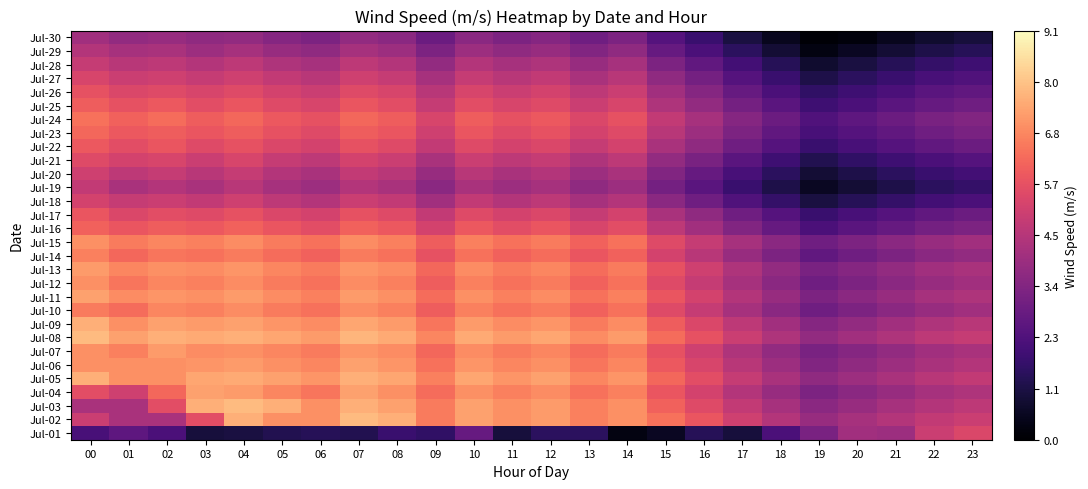

Reading right to left, extract all data points from this chart.

Jul-01: 23=5.4	22=5.0	21=4.0	20=4.1	19=3.2	18=2.2	17=1.0	16=1.4	15=0.6	14=0.3	13=1.5	12=1.5	11=1.0	10=2.8	09=1.6	08=1.8	07=1.3	06=1.4	05=1.3	04=1.1	03=1.0	02=2.2	01=2.6	00=2.1
Jul-02: 23=5.0	22=4.8	21=4.5	20=4.2	19=3.9	18=4.5	17=5.1	16=5.8	15=6.4	14=7.0	13=6.7	12=7.2	11=7.0	10=7.3	09=6.6	08=7.6	07=7.8	06=7.0	05=7.0	04=7.6	03=5.6	02=4.3	01=4.3	00=5.0
Jul-03: 23=4.7	22=4.5	21=4.2	20=3.9	19=3.6	18=4.2	17=4.8	16=5.5	15=6.1	14=7.0	13=6.7	12=7.2	11=7.0	10=7.3	09=6.6	08=7.3	07=7.6	06=7.0	05=7.6	04=7.8	03=7.6	02=5.6	01=4.3	00=4.3
Jul-04: 23=4.4	22=4.2	21=3.9	20=3.6	19=3.3	18=3.9	17=4.5	16=5.2	15=5.8	14=6.7	13=6.4	12=6.9	11=6.7	10=7.0	09=6.3	08=7.0	07=7.3	06=6.5	05=6.8	04=7.2	03=7.3	02=6.2	01=5.1	00=5.6
Jul-05: 23=4.8	22=4.6	21=4.3	20=4.0	19=3.7	18=4.3	17=4.9	16=5.6	15=6.2	14=7.1	13=6.8	12=7.3	11=7.1	10=7.4	09=6.7	08=7.4	07=7.6	06=7.1	05=7.3	04=7.5	03=7.4	02=7.0	01=7.0	00=7.6
Jul-06: 23=4.5	22=4.3	21=4.0	20=3.7	19=3.4	18=4.0	17=4.6	16=5.3	15=5.9	14=6.8	13=6.5	12=7.0	11=6.8	10=7.1	09=6.4	08=7.1	07=7.3	06=6.8	05=7.0	04=7.2	03=7.1	02=7.0	01=7.0	00=7.0
Jul-07: 23=4.3	22=4.1	21=3.8	20=3.5	19=3.2	18=3.8	17=4.4	16=5.1	15=5.7	14=6.6	13=6.3	12=6.8	11=6.6	10=6.9	09=6.2	08=6.9	07=7.1	06=6.6	05=6.8	04=7.0	03=6.9	02=7.2	01=6.7	00=7.0
Jul-08: 23=4.9	22=4.7	21=4.4	20=4.1	19=3.8	18=4.4	17=5.0	16=5.7	15=6.3	14=7.2	13=6.9	12=7.4	11=7.2	10=7.5	09=6.8	08=7.5	07=7.7	06=7.2	05=7.4	04=7.6	03=7.5	02=7.6	01=7.3	00=7.8
Jul-09: 23=4.6	22=4.4	21=4.1	20=3.8	19=3.5	18=4.1	17=4.7	16=5.4	15=6.0	14=6.9	13=6.6	12=7.1	11=6.9	10=7.2	09=6.5	08=7.2	07=7.4	06=6.9	05=7.1	04=7.3	03=7.2	02=7.3	01=7.0	00=7.6
Jul-10: 23=4.1	22=3.9	21=3.6	20=3.3	19=3.0	18=3.6	17=4.2	16=4.9	15=5.5	14=6.4	13=6.1	12=6.6	11=6.4	10=6.7	09=6.0	08=6.7	07=6.9	06=6.4	05=6.6	04=6.9	03=6.7	02=6.8	01=6.3	00=6.6
Jul-11: 23=4.4	22=4.2	21=3.9	20=3.6	19=3.3	18=3.9	17=4.5	16=5.2	15=5.8	14=6.7	13=6.4	12=6.9	11=6.7	10=7.0	09=6.3	08=7.0	07=7.2	06=6.7	05=6.9	04=7.2	03=7.0	02=7.1	01=6.9	00=7.3
Jul-12: 23=4.1	22=3.9	21=3.6	20=3.3	19=3.0	18=3.6	17=4.2	16=4.9	15=5.5	14=6.4	13=6.1	12=6.6	11=6.4	10=6.7	09=6.0	08=6.7	07=6.9	06=6.4	05=6.6	04=6.9	03=6.7	02=6.8	01=6.5	00=7.0
Jul-13: 23=4.3	22=4.1	21=3.8	20=3.5	19=3.2	18=3.8	17=4.4	16=5.1	15=5.7	14=6.6	13=6.3	12=6.8	11=6.6	10=6.9	09=6.2	08=6.9	07=7.1	06=6.6	05=6.8	04=7.1	03=6.9	02=7.0	01=6.8	00=7.2
Jul-14: 23=3.8	22=3.6	21=3.3	20=3.0	19=2.7	18=3.3	17=3.9	16=4.6	15=5.2	14=6.1	13=5.8	12=6.3	11=6.1	10=6.4	09=5.7	08=6.4	07=6.6	06=6.1	05=6.3	04=6.6	03=6.4	02=6.5	01=6.2	00=6.7
Jul-15: 23=4.1	22=3.9	21=3.6	20=3.3	19=3.0	18=3.6	17=4.2	16=4.9	15=5.5	14=6.4	13=6.1	12=6.6	11=6.4	10=6.7	09=6.0	08=6.7	07=6.9	06=6.4	05=6.6	04=6.9	03=6.7	02=6.8	01=6.6	00=7.0
Jul-16: 23=3.3	22=3.1	21=2.8	20=2.5	19=2.2	18=2.8	17=3.4	16=4.1	15=4.7	14=5.6	13=5.3	12=5.8	11=5.6	10=5.9	09=5.2	08=5.9	07=6.1	06=5.6	05=5.8	04=6.1	03=5.9	02=6.0	01=5.8	00=6.1
Jul-17: 23=2.9	22=2.7	21=2.4	20=2.1	19=1.8	18=2.4	17=3.0	16=3.7	15=4.3	14=5.2	13=4.9	12=5.4	11=5.2	10=5.5	09=4.8	08=5.5	07=5.7	06=5.2	05=5.4	04=5.7	03=5.5	02=5.6	01=5.4	00=5.8
Jul-18: 23=2.2	22=2.0	21=1.7	20=1.4	19=1.1	18=1.7	17=2.3	16=3.0	15=3.6	14=4.5	13=4.2	12=4.7	11=4.5	10=4.8	09=4.1	08=4.8	07=5.0	06=4.5	05=4.7	04=5.1	03=4.8	02=5.0	01=4.9	00=5.2
Jul-19: 23=1.7	22=1.5	21=1.2	20=0.9	19=0.6	18=1.2	17=1.8	16=2.5	15=3.1	14=4.0	13=3.7	12=4.2	11=4.0	10=4.3	09=3.6	08=4.3	07=4.5	06=4.0	05=4.2	04=4.6	03=4.3	02=4.5	01=4.3	00=4.8
Jul-20: 23=2.0	22=1.8	21=1.5	20=1.2	19=0.9	18=1.5	17=2.1	16=2.8	15=3.4	14=4.3	13=4.0	12=4.5	11=4.3	10=4.6	09=3.9	08=4.6	07=4.8	06=4.3	05=4.5	04=4.9	03=4.6	02=4.9	01=4.7	00=5.1
Jul-21: 23=2.4	22=2.2	21=1.9	20=1.6	19=1.3	18=1.9	17=2.5	16=3.2	15=3.8	14=4.7	13=4.4	12=4.9	11=4.7	10=5.0	09=4.3	08=5.0	07=5.2	06=4.7	05=4.9	04=5.3	03=5.0	02=5.3	01=5.2	00=5.5
Jul-22: 23=2.9	22=2.7	21=2.4	20=2.1	19=1.8	18=2.4	17=3.0	16=3.7	15=4.3	14=5.2	13=4.9	12=5.4	11=5.2	10=5.5	09=4.8	08=5.5	07=5.7	06=5.2	05=5.4	04=5.7	03=5.5	02=5.8	01=5.6	00=5.9
Jul-23: 23=3.2	22=3.0	21=2.7	20=2.4	19=2.1	18=2.7	17=3.3	16=4.0	15=4.6	14=5.5	13=5.2	12=5.7	11=5.5	10=5.8	09=5.1	08=5.8	07=6.0	06=5.5	05=5.7	04=6.0	03=5.8	02=6.0	01=5.9	00=6.2
Jul-24: 23=3.4	22=3.2	21=2.9	20=2.6	19=2.3	18=2.9	17=3.5	16=4.2	15=4.8	14=5.7	13=5.4	12=5.9	11=5.7	10=6.0	09=5.3	08=6.0	07=6.2	06=5.7	05=5.9	04=6.2	03=6.0	02=6.3	01=6.1	00=6.4
Jul-25: 23=3.0	22=2.8	21=2.5	20=2.2	19=1.9	18=2.5	17=3.1	16=3.8	15=4.4	14=5.3	13=5.0	12=5.5	11=5.3	10=5.6	09=4.9	08=5.6	07=5.8	06=5.3	05=5.5	04=5.8	03=5.6	02=5.9	01=5.7	00=6.0
Jul-26: 23=2.7	22=2.5	21=2.2	20=1.9	19=1.6	18=2.2	17=2.8	16=3.5	15=4.1	14=5.0	13=4.7	12=5.2	11=5.0	10=5.3	09=4.6	08=5.3	07=5.5	06=5.0	05=5.2	04=5.5	03=5.3	02=5.5	01=5.4	00=5.7
Jul-27: 23=2.3	22=2.1	21=1.8	20=1.5	19=1.2	18=1.8	17=2.4	16=3.1	15=3.7	14=4.6	13=4.3	12=4.8	11=4.6	10=4.9	09=4.2	08=4.9	07=5.1	06=4.6	05=4.8	04=5.1	03=4.9	02=5.1	01=5.0	00=5.3
Jul-28: 23=1.9	22=1.7	21=1.4	20=1.1	19=0.8	18=1.4	17=2.0	16=2.7	15=3.3	14=4.2	13=3.9	12=4.4	11=4.2	10=4.5	09=3.8	08=4.5	07=4.7	06=4.2	05=4.4	04=4.7	03=4.5	02=4.7	01=4.6	00=4.9
Jul-29: 23=1.4	22=1.2	21=0.9	20=0.6	19=0.3	18=0.9	17=1.5	16=2.2	15=2.8	14=3.7	13=3.4	12=3.9	11=3.7	10=4.0	09=3.3	08=4.0	07=4.2	06=3.7	05=3.9	04=4.2	03=4.0	02=4.3	01=4.2	00=4.5
Jul-30: 23=1.0	22=0.8	21=0.5	20=0.2	19=0.1	18=0.5	17=1.1	16=1.8	15=2.4	14=3.3	13=3.0	12=3.5	11=3.3	10=3.6	09=2.9	08=3.6	07=3.8	06=3.3	05=3.5	04=3.8	03=3.7	02=3.9	01=3.8	00=4.1